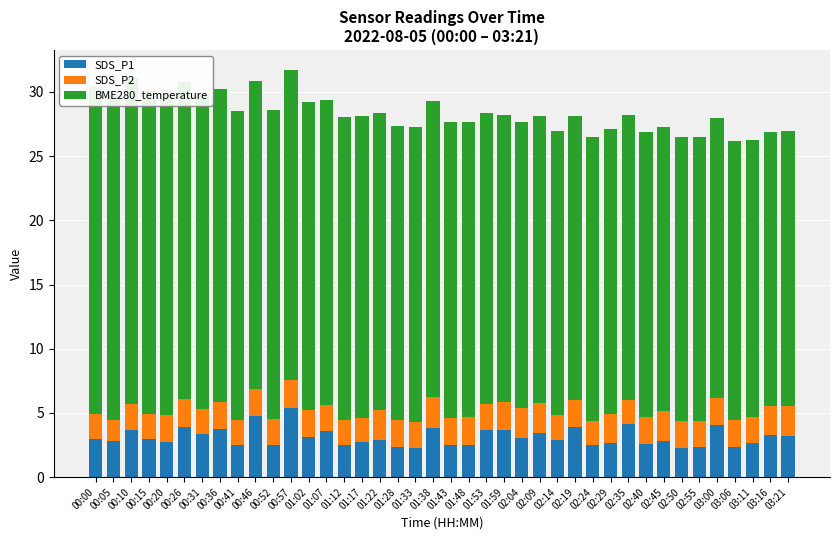

Which category has the highest value across all series?

00:00